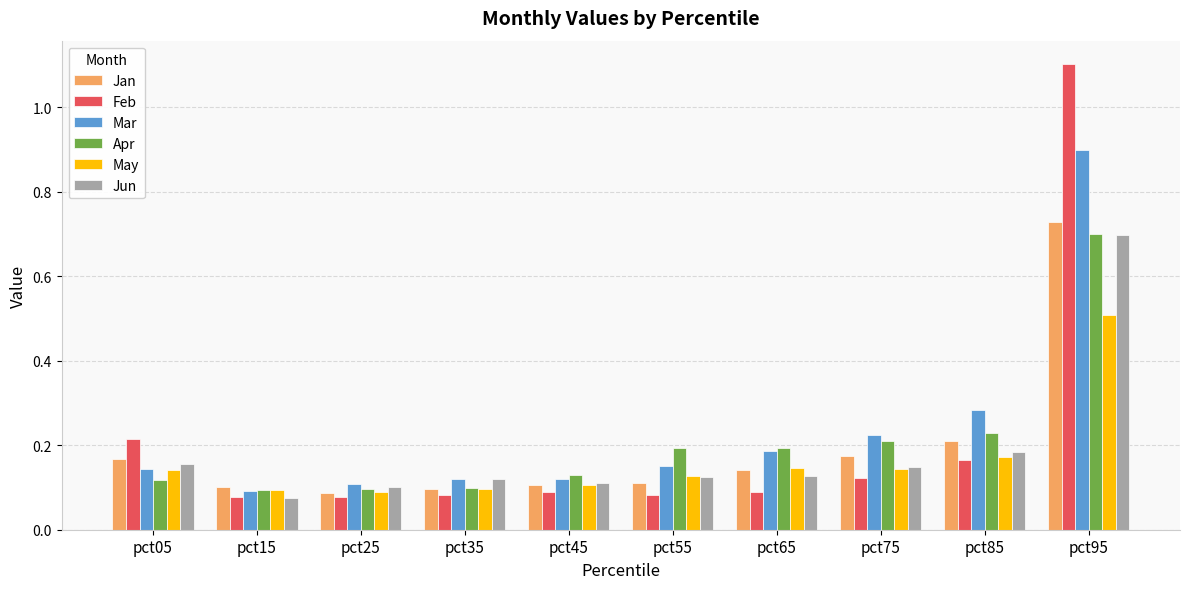

What is the sum of all Mar values?

2.3